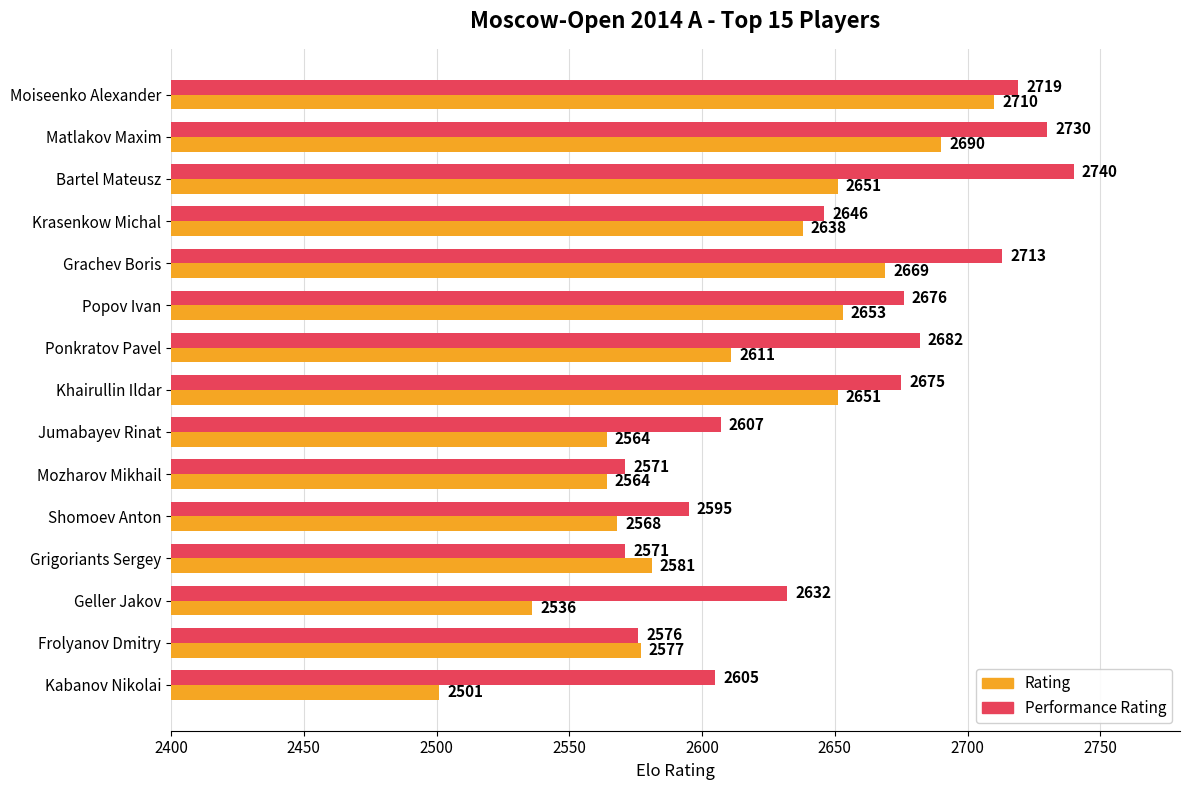

Which series has the largest total across all categories?

Performance Rating